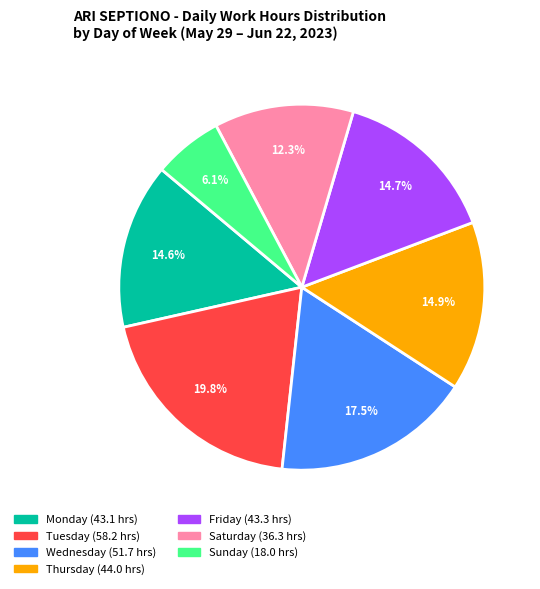

Is there any slice that represents more than half of the pie?

No